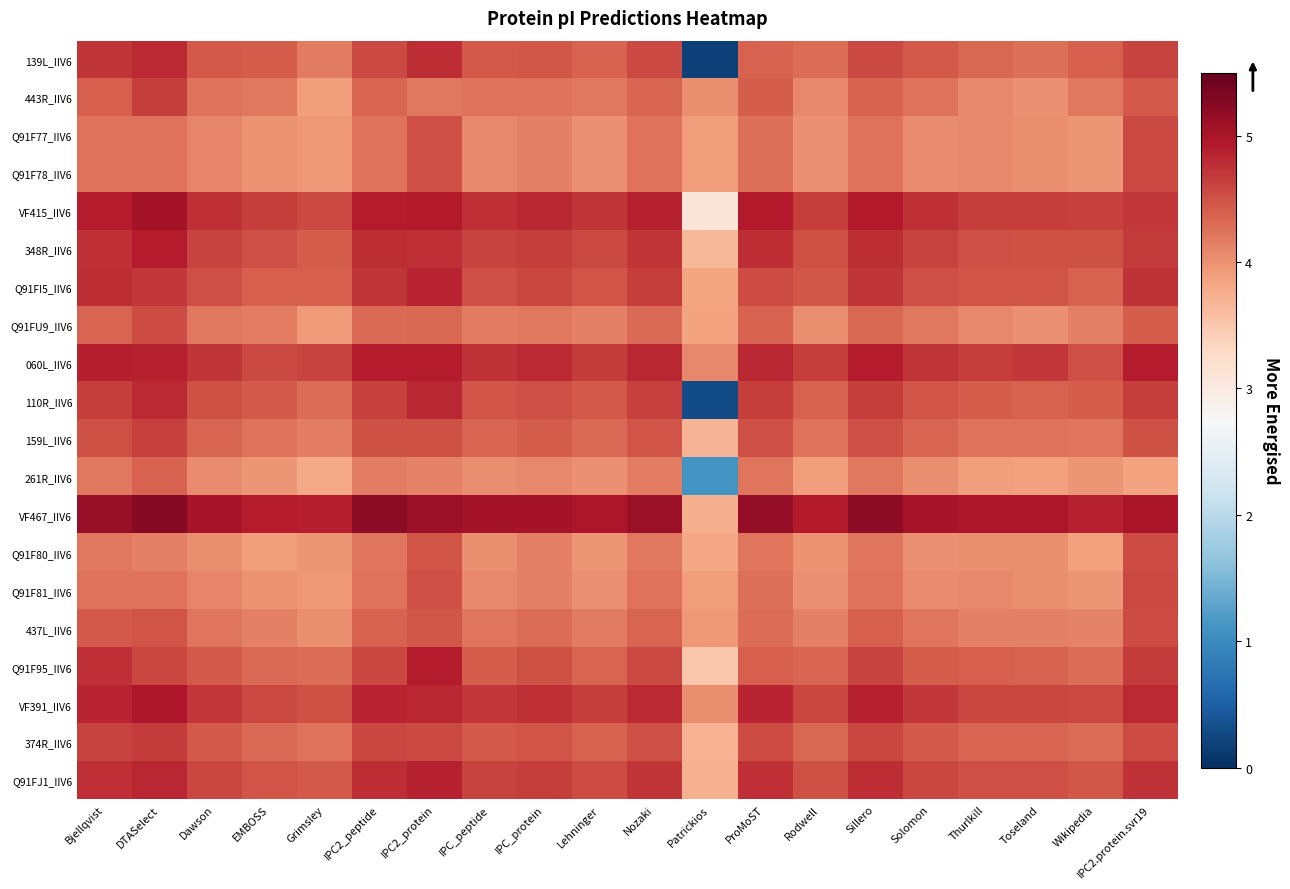

What is the total value across all series at DTASelect?

92.9